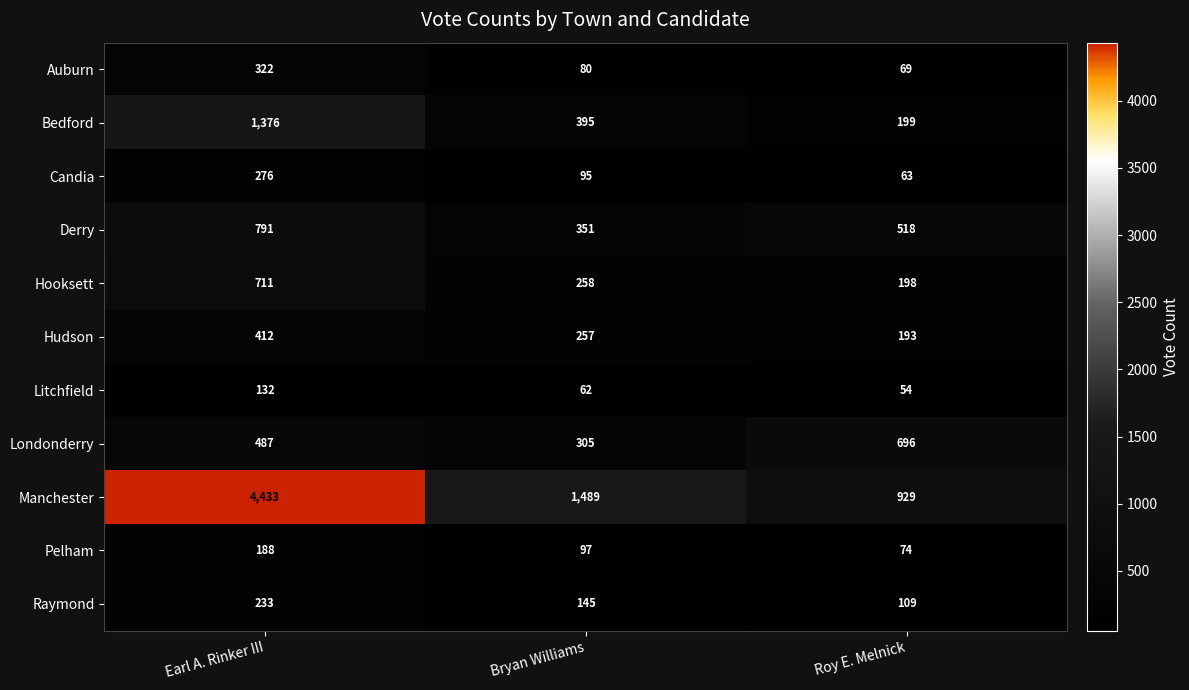

List the series in order of their peak value, highest first.

Manchester, Bedford, Derry, Hooksett, Londonderry, Hudson, Auburn, Candia, Raymond, Pelham, Litchfield